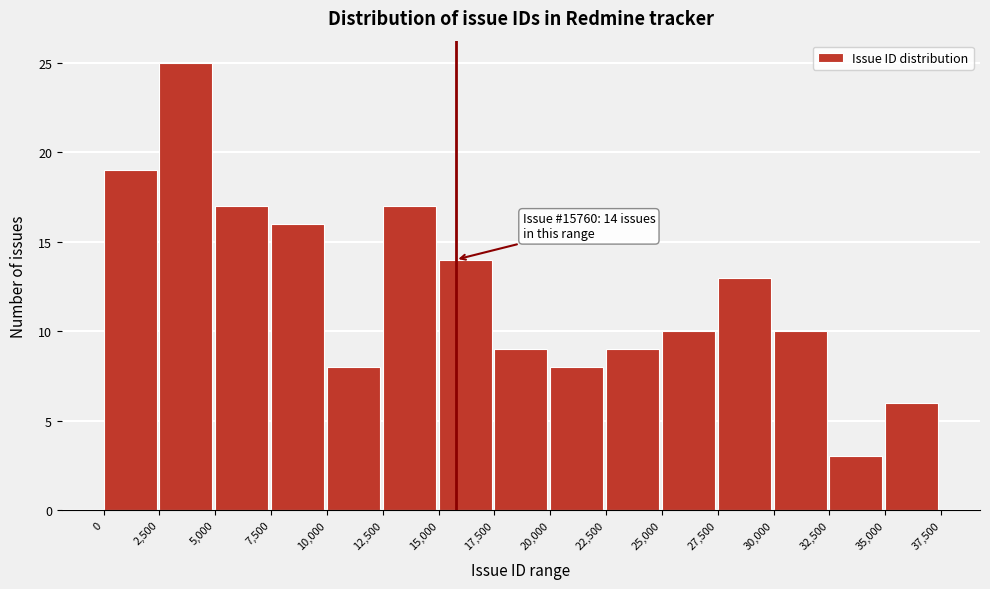

Which range on the x-axis has the tallest bar?

2,500 to 5,000